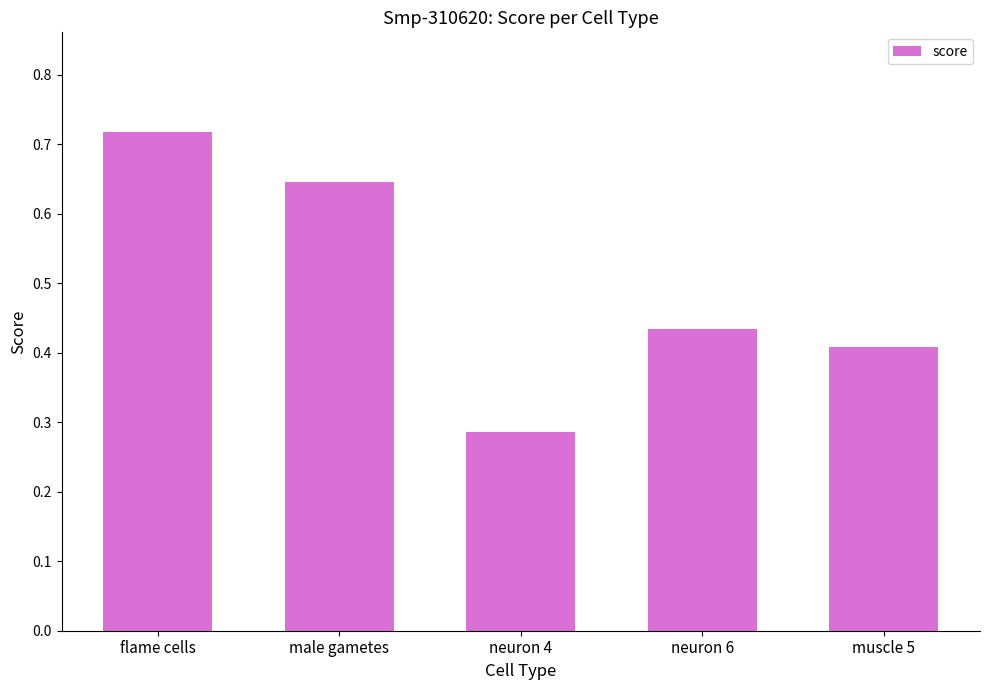

Which has a higher value, neuron 6 or muscle 5?

neuron 6